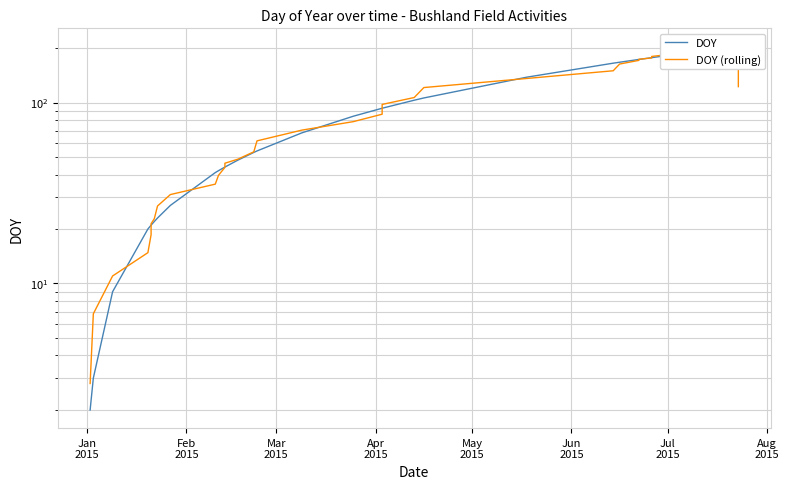

True or false: DOY has more than 0 points higher than both neighbors.

False